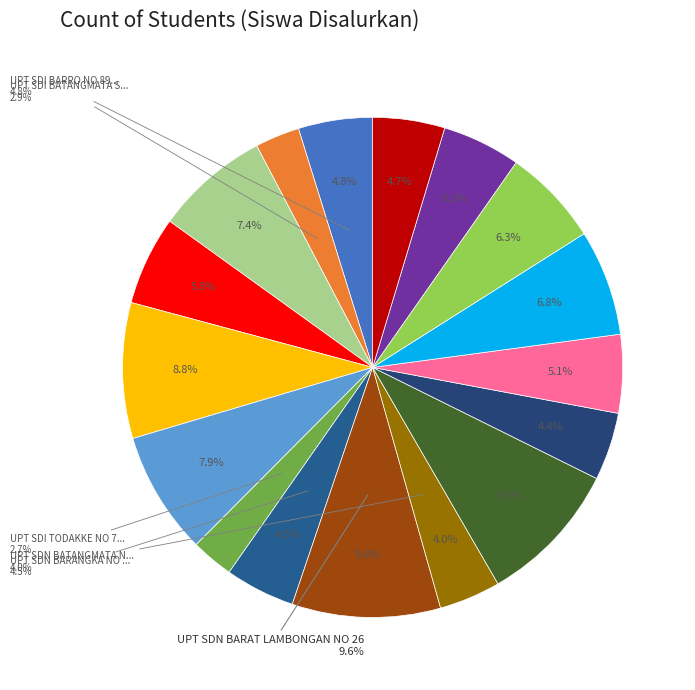

Approximately how many times larger is the value at UPT SDN PARANGIA NO 125 compared to UPT SDN LAMBONGAN NO 7?

1.2